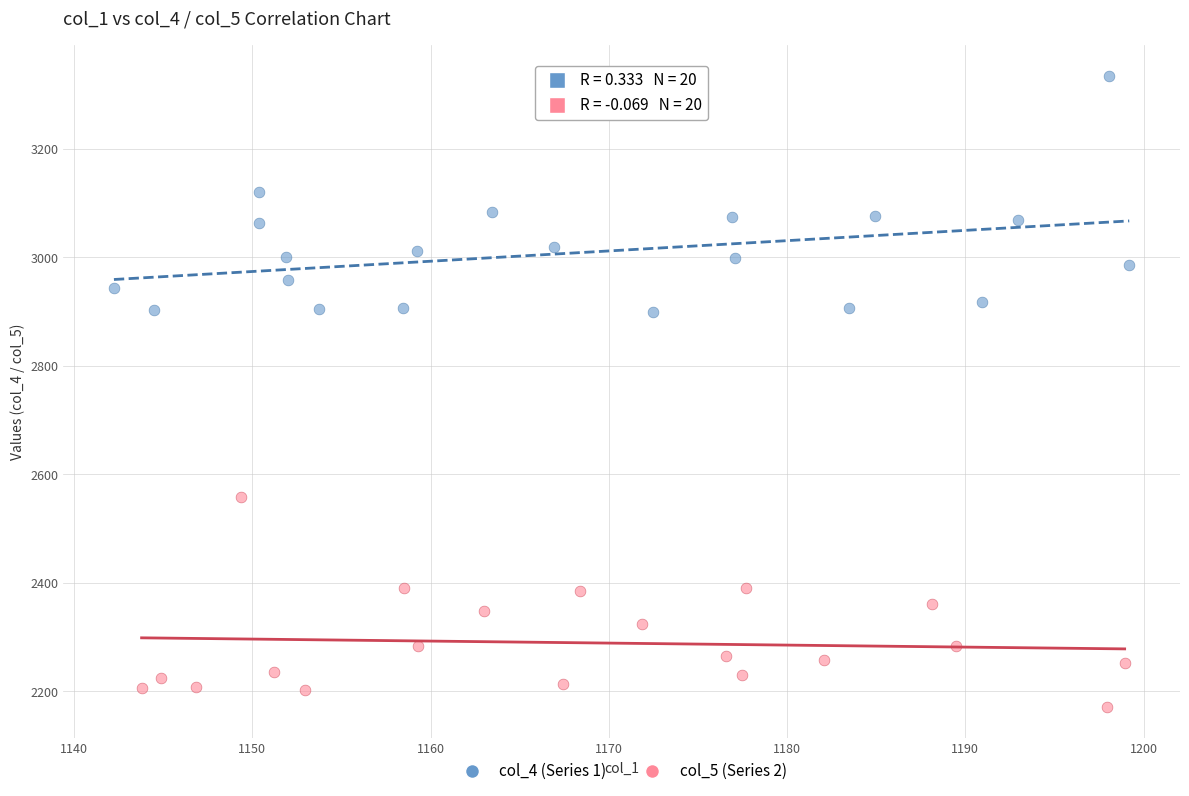

Which series has the largest Y range (max minus min)?

col_4 (Series 1)